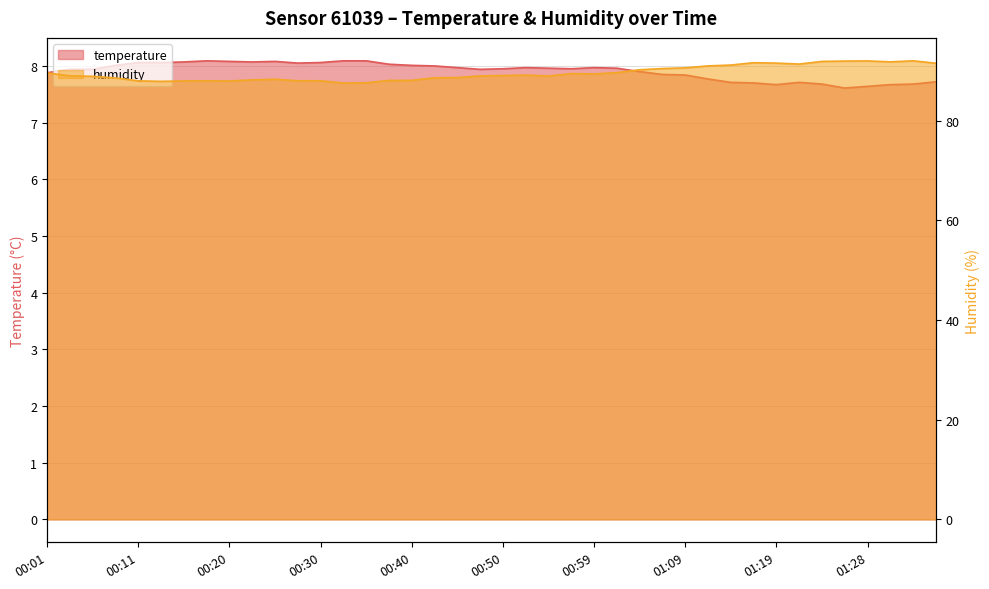

Rank the categories by temperature value from lowest to highest.

01:26, 01:28, 01:19, 01:31, 01:24, 01:33, 01:16, 01:14, 01:21, 01:36, 01:11, 01:09, 01:07, 00:01, 01:04, 00:03, 00:06, 00:47, 00:50, 00:57, 00:54, 01:02, 00:45, 00:52, 00:59, 00:42, 00:08, 00:40, 00:37, 00:28, 00:11, 00:13, 00:30, 00:16, 00:23, 00:20, 00:25, 00:18, 00:33, 00:35